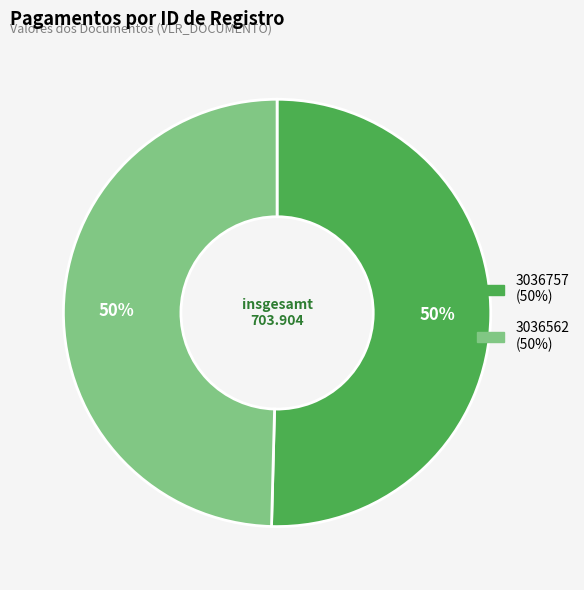

What is the largest slice in the pie chart?

3036757